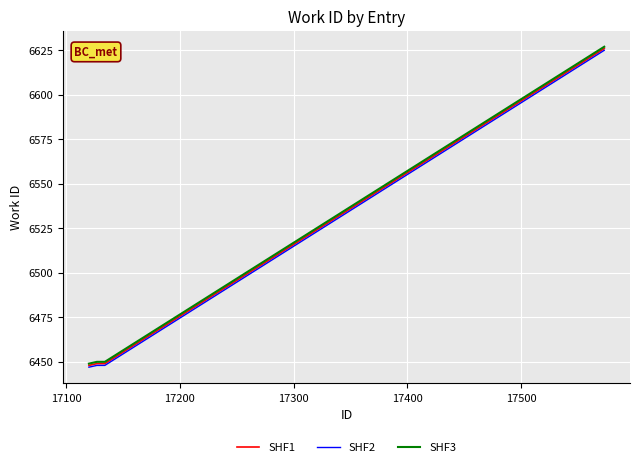

True or false: SHF3 and SHF2 intersect in this chart.

False